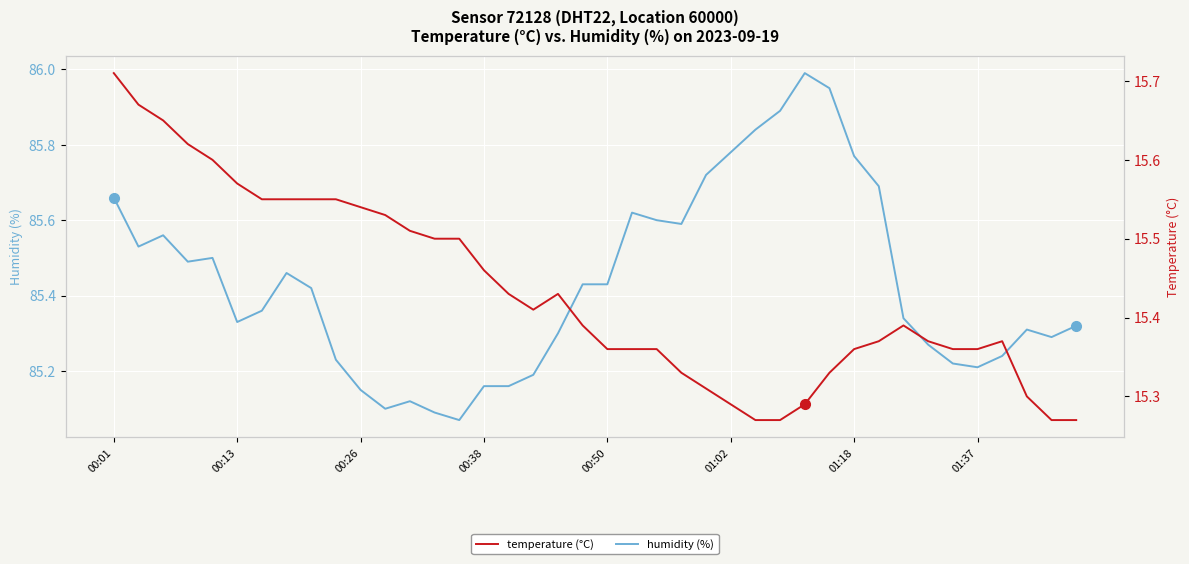

True or false: temperature and humidity intersect in this chart.

False